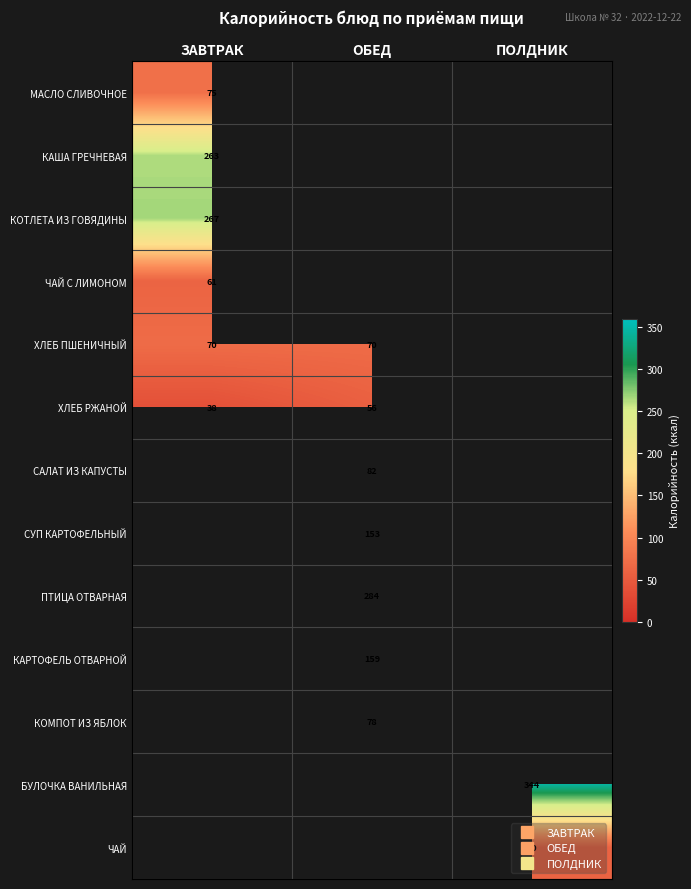

How many values in the ХЛЕБ РЖАНОЙ series are below 56?

1